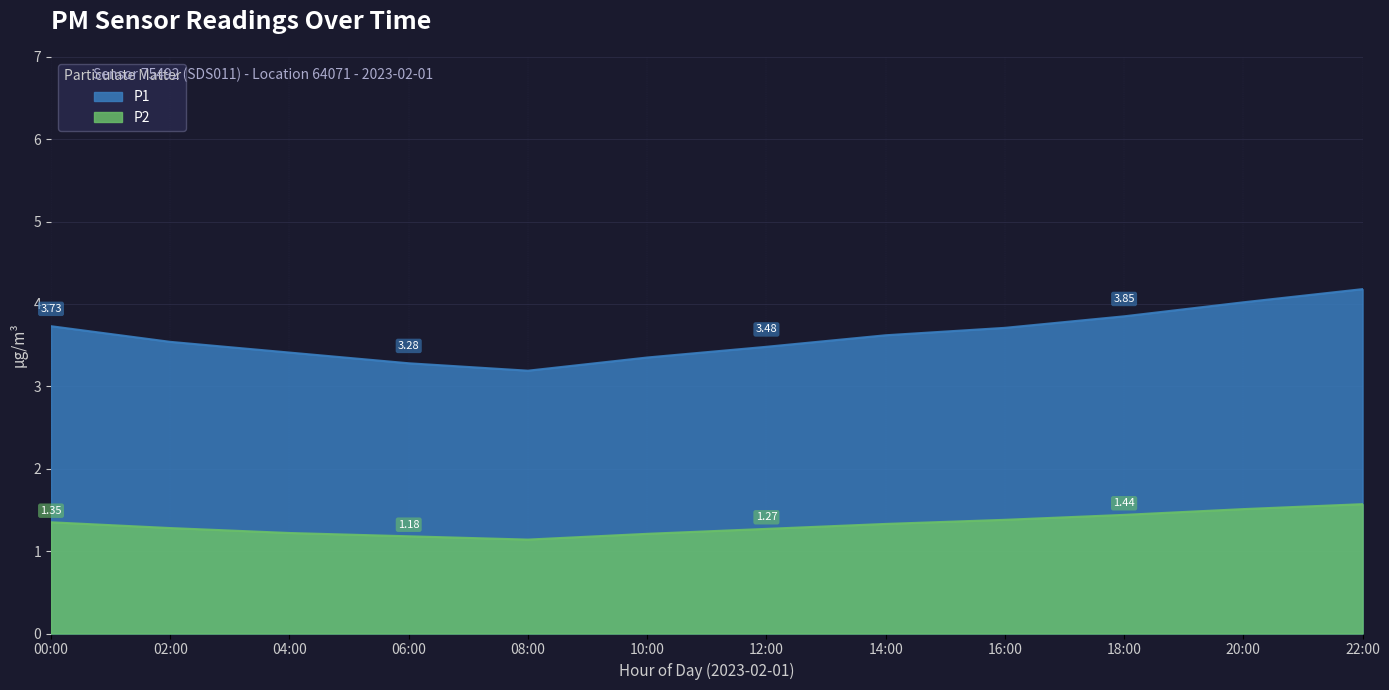

Which has a higher value, 14:00 or 02:00?

14:00